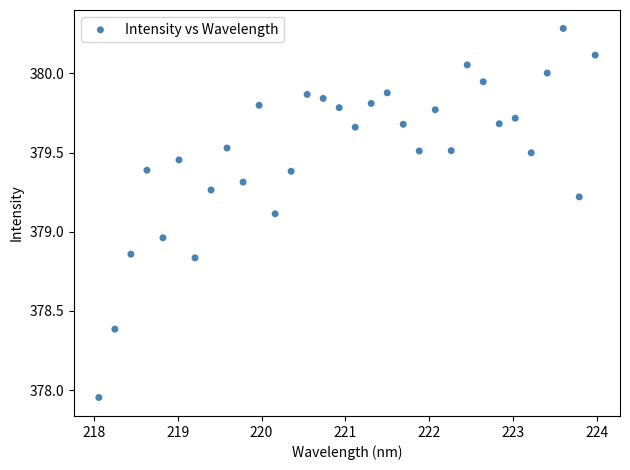

What is the range of Y values (max minus min)?

2.3